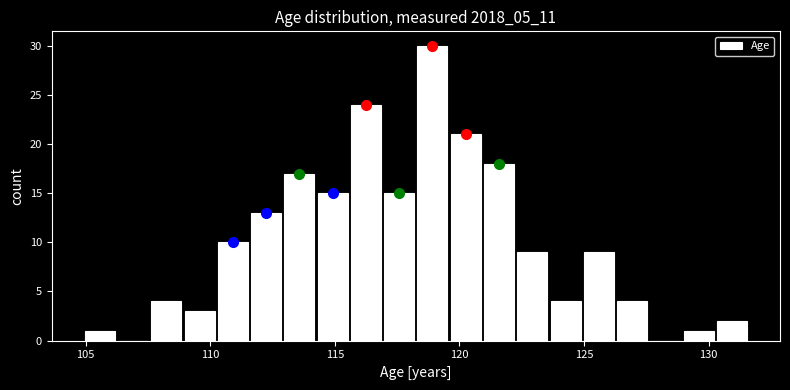

Read against the x-axis, roughly where is the centre of the tallest bar?

119.0